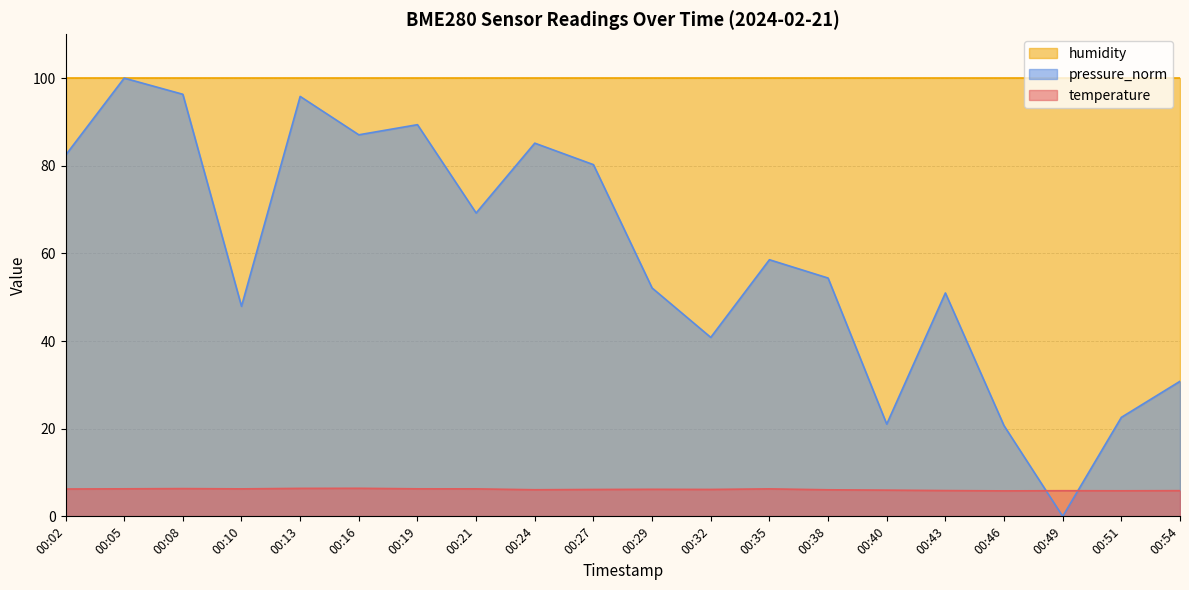

What is the average value of the pressure_norm series?

59.3